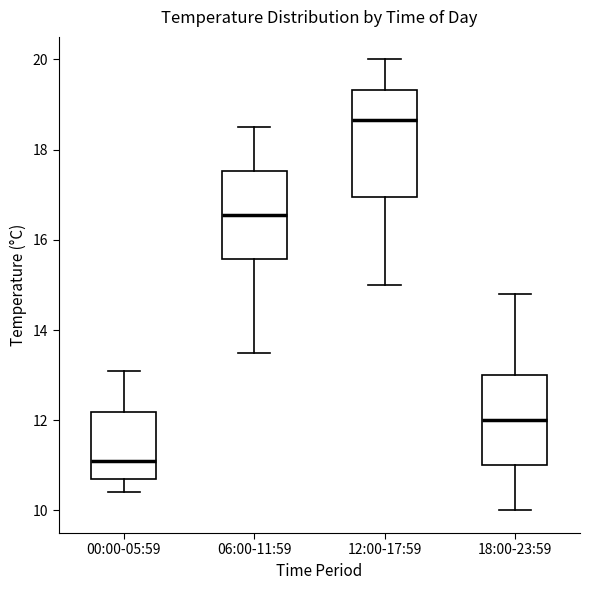

Comparing the boxes themselves (not the whiskers), which one is the tallest?

12:00-17:59